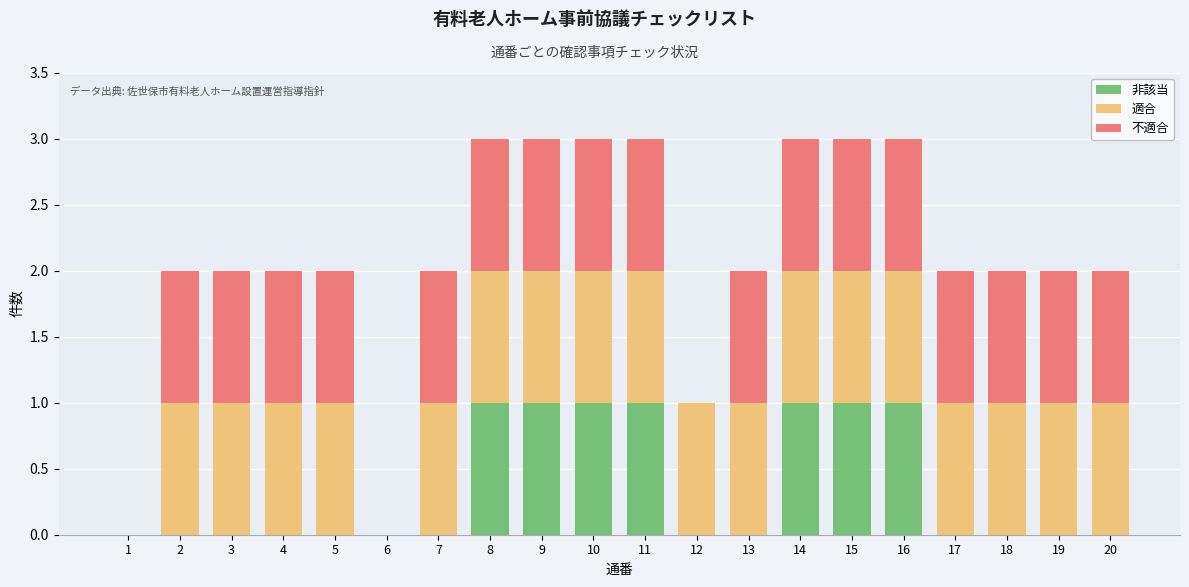

The value of 非該当 at 14 is 1. True or false?

True